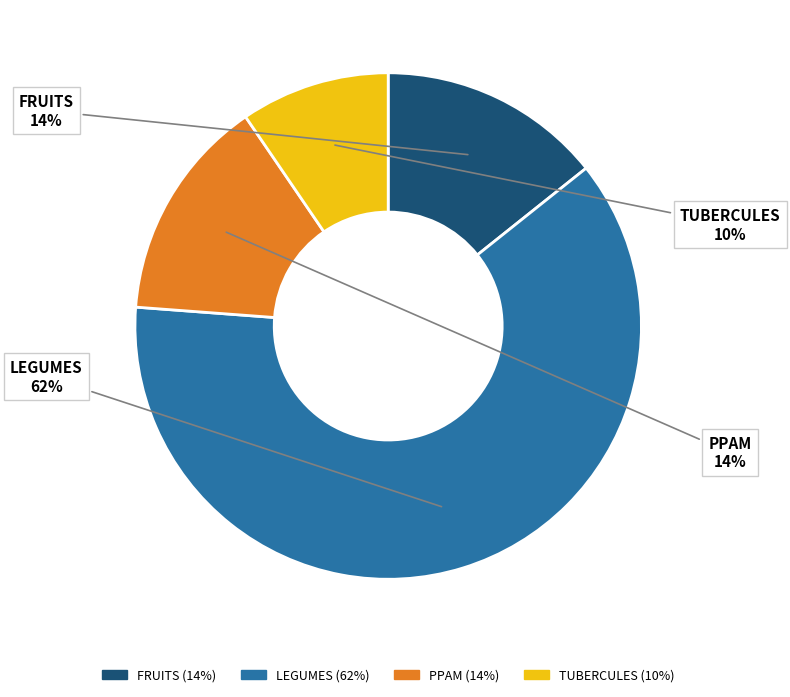

To the nearest percent, what percentage of the pie is TUBERCULES?

10%